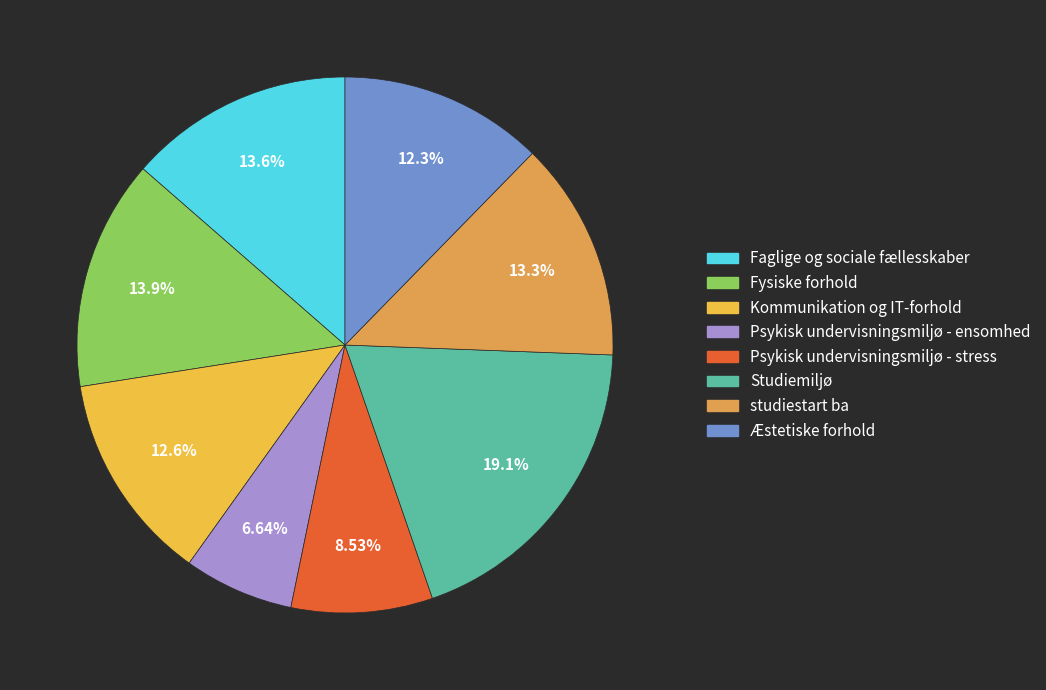

How much of the chart is everything except Psykisk undervisningsmiljø - ensomhed?

93.4%